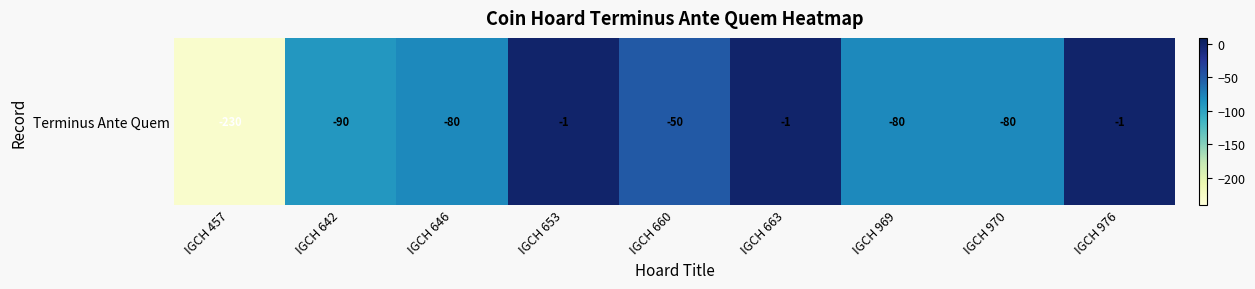

Reading left to right, extract all data points from this chart.

IGCH 457=-230	IGCH 642=-90	IGCH 646=-80	IGCH 653=-1	IGCH 660=-50	IGCH 663=-1	IGCH 969=-80	IGCH 970=-80	IGCH 976=-1